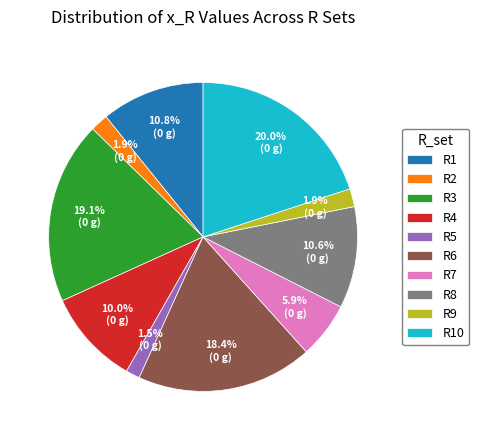

Is there any slice that represents more than half of the pie?

No